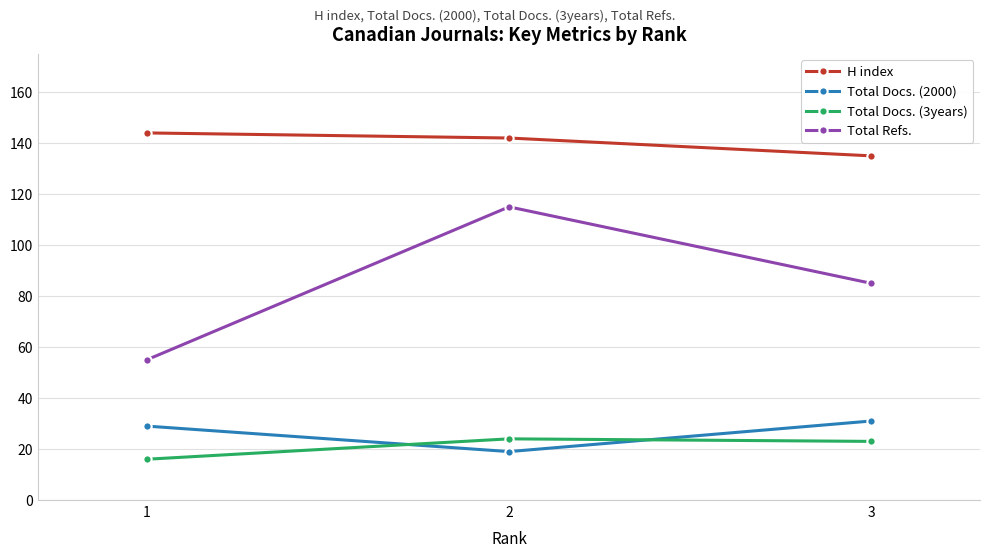

Which series has the largest total across all categories?

H index